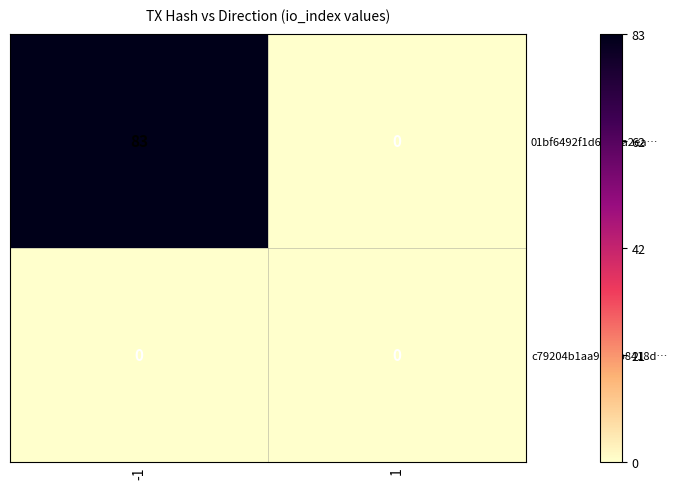

What is the spread (max minus min) of values at -1?

83